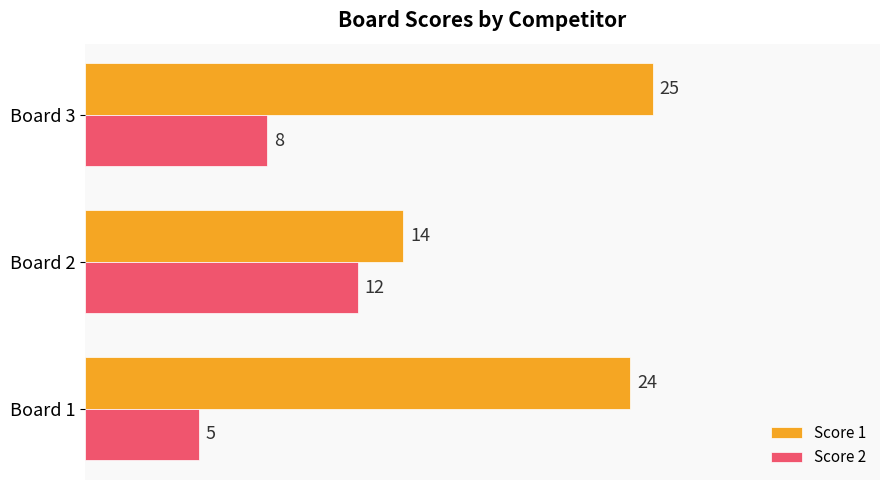

Is it true that Score 2 equals 3 at Board 2?

False